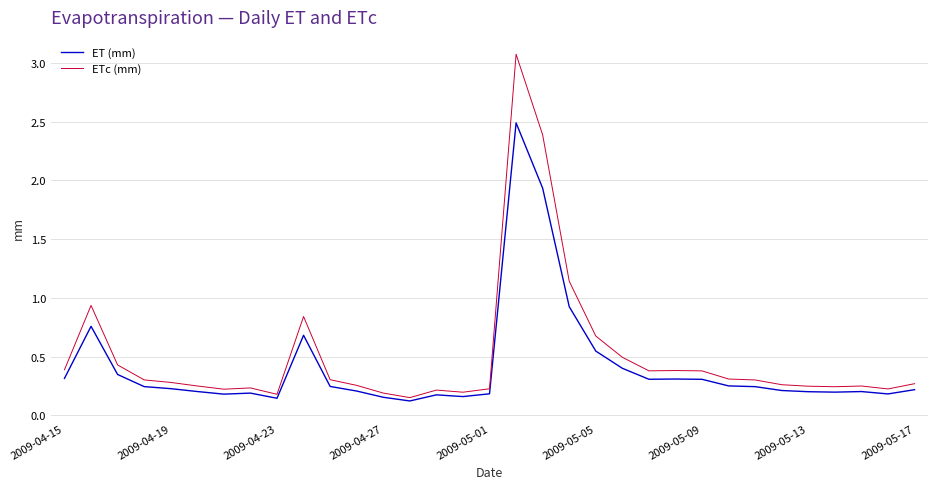

What is the greatest value displayed?

3.1